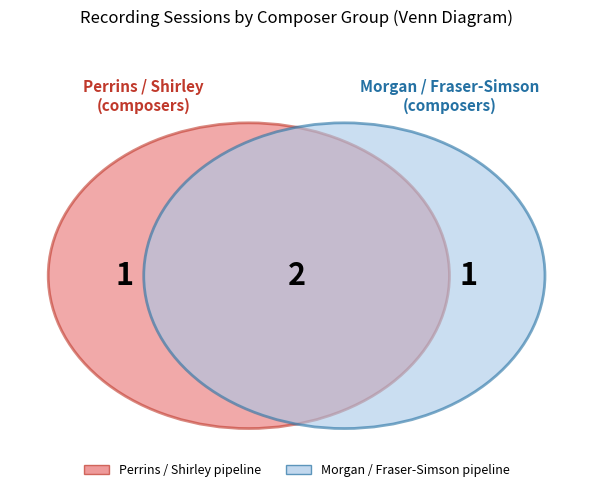

How many slices are in this pie chart?

4